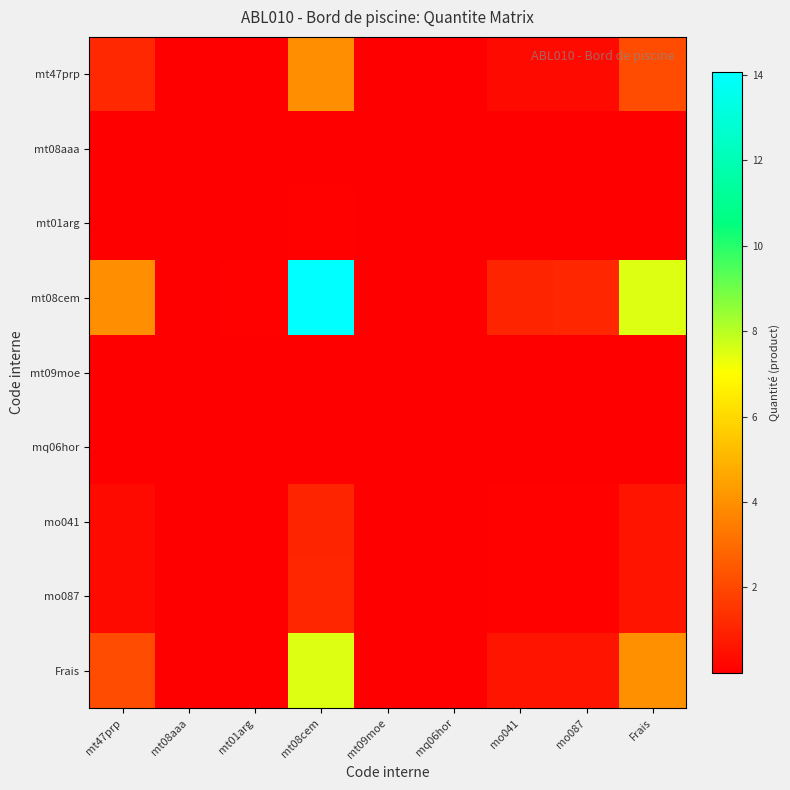

Which series has the widest spread of values?

mt08cem